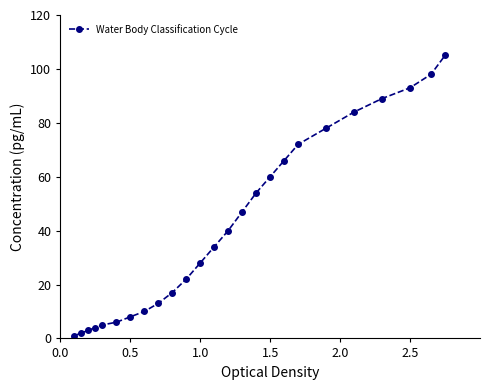

What is the average value?

42